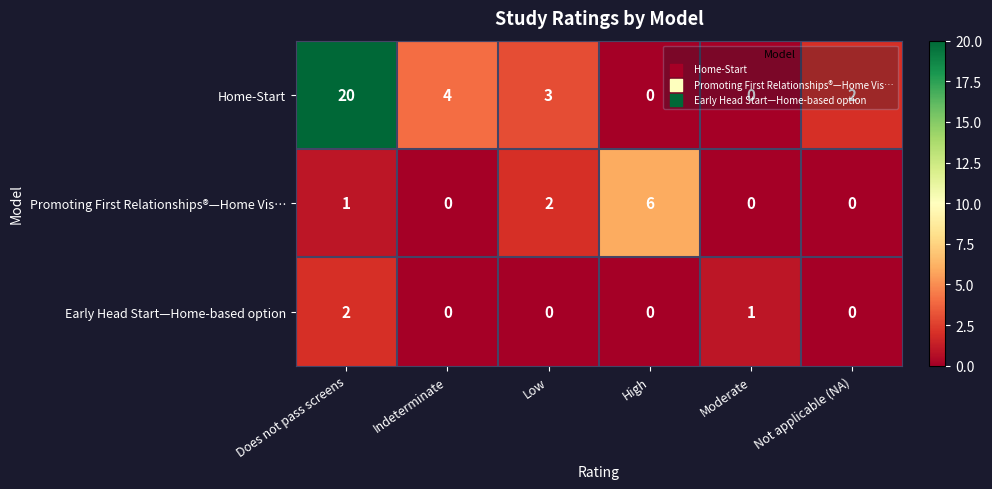

Count the Early Head Start—Home-based option values in the range 0 to 1.

5